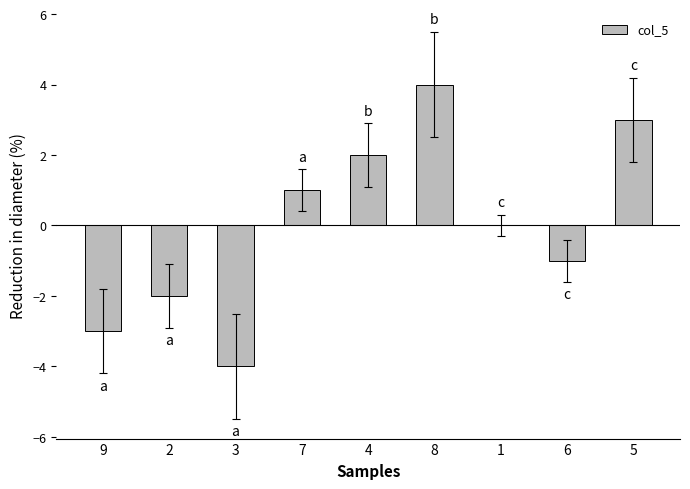

Which label corresponds to the largest value in the chart?

8